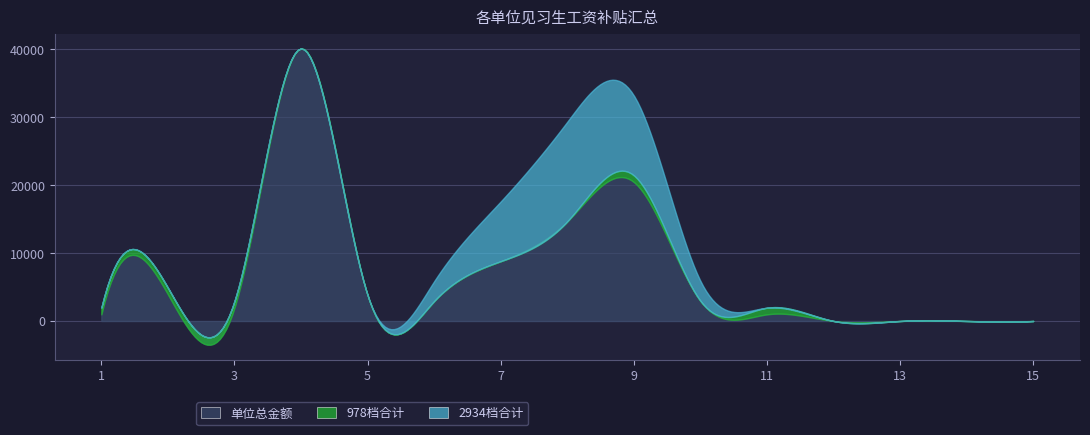

What is the maximum value shown in the chart?

40110